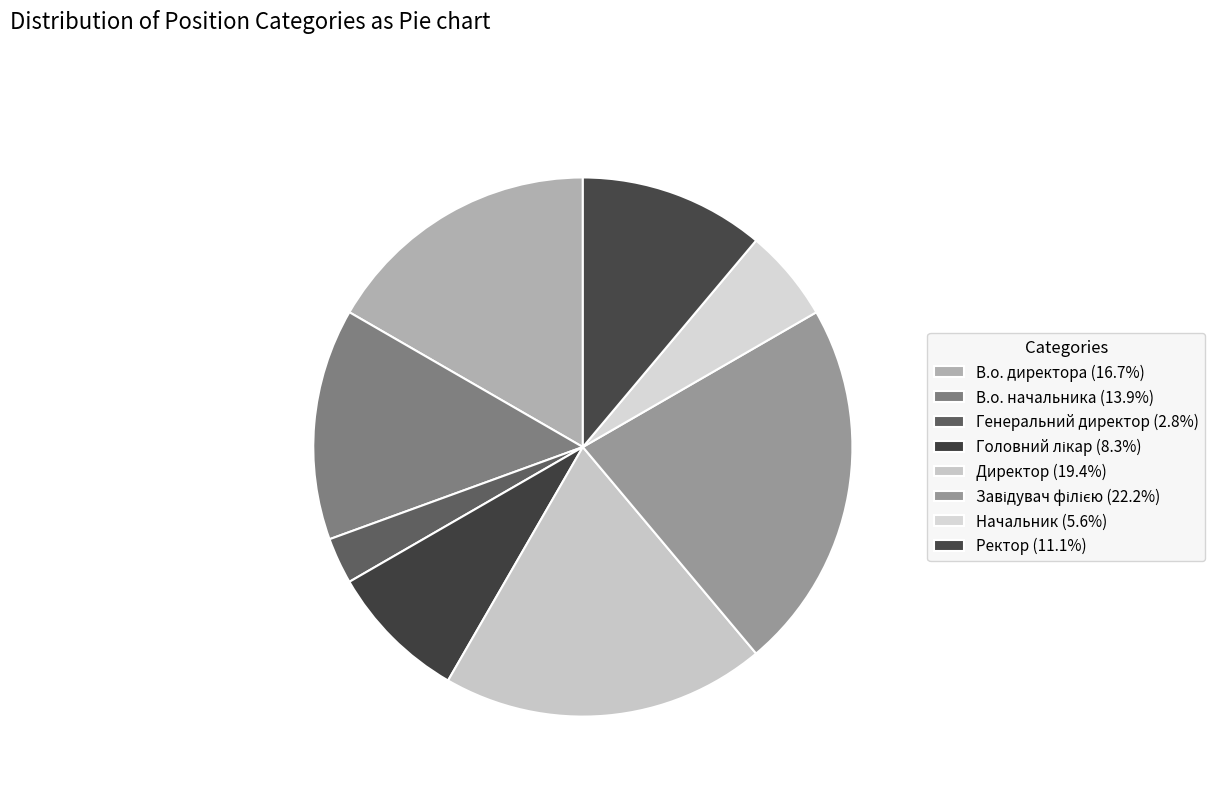

Count the number of slices in the pie.

8